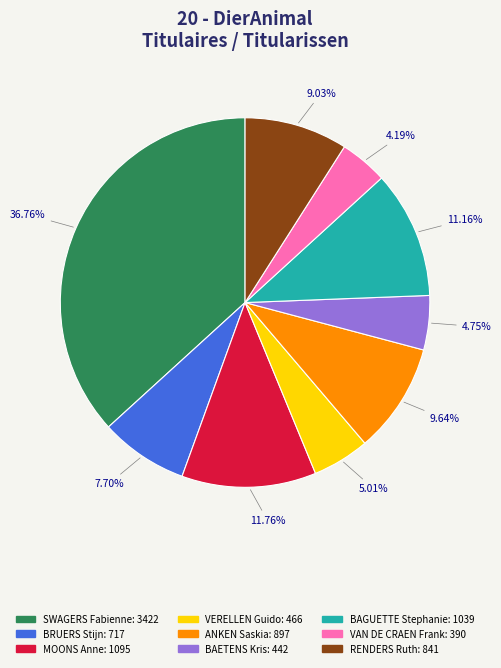

Which has a higher value, RENDERS Ruth or ANKEN Saskia?

ANKEN Saskia